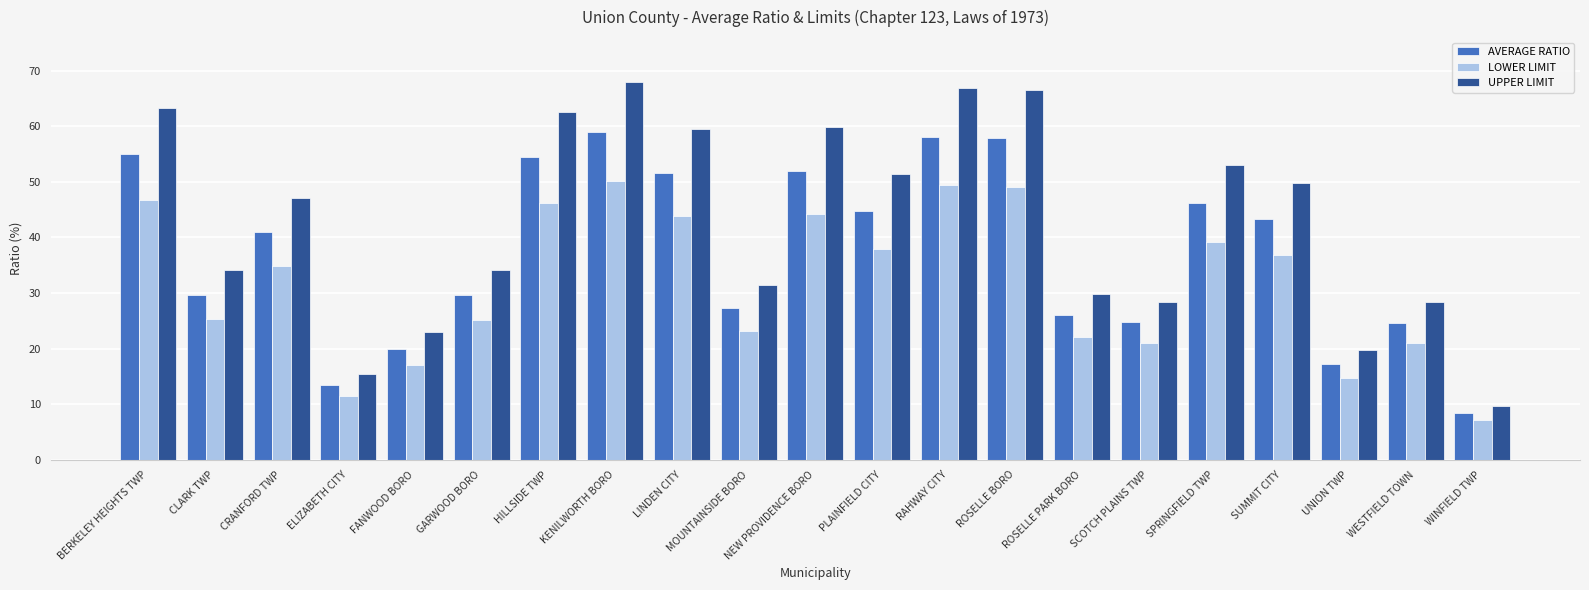

The value of AVERAGE RATIO at BERKELEY HEIGHTS TWP is 55.0. True or false?

True